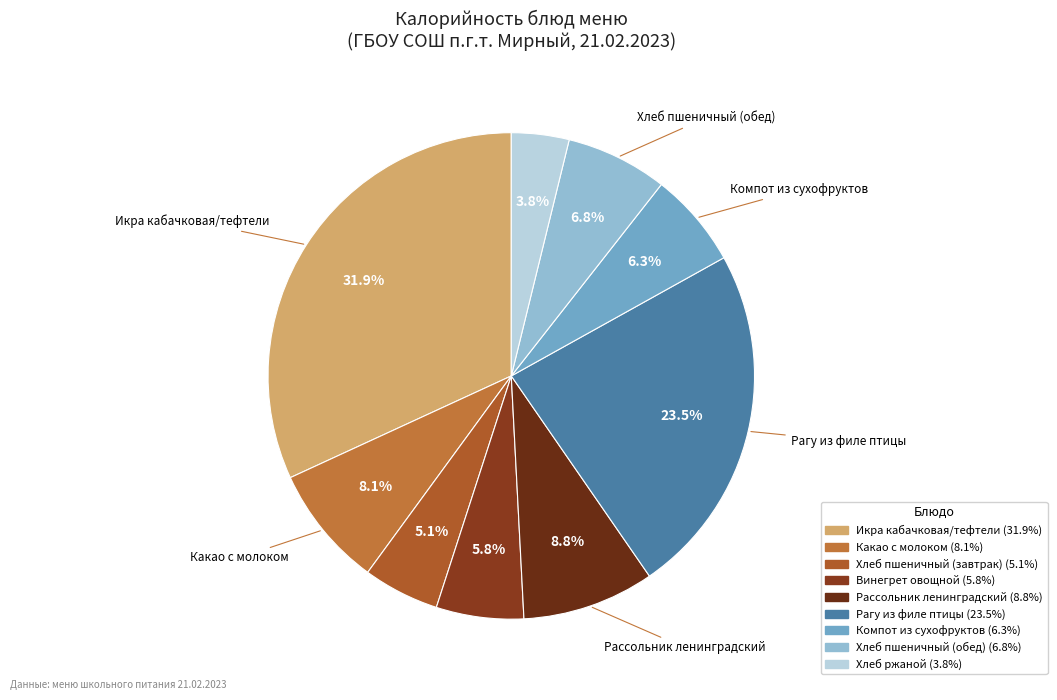

Is it true that Какао с молоком is 8% of the pie?

True